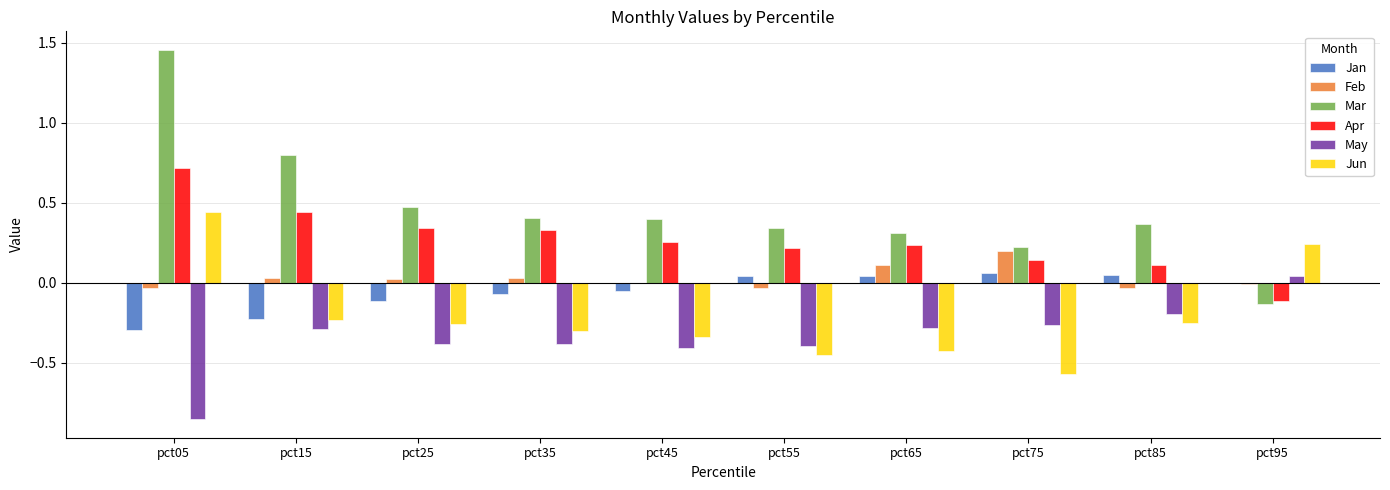

Where does the Jan series first go above 0?

pct55